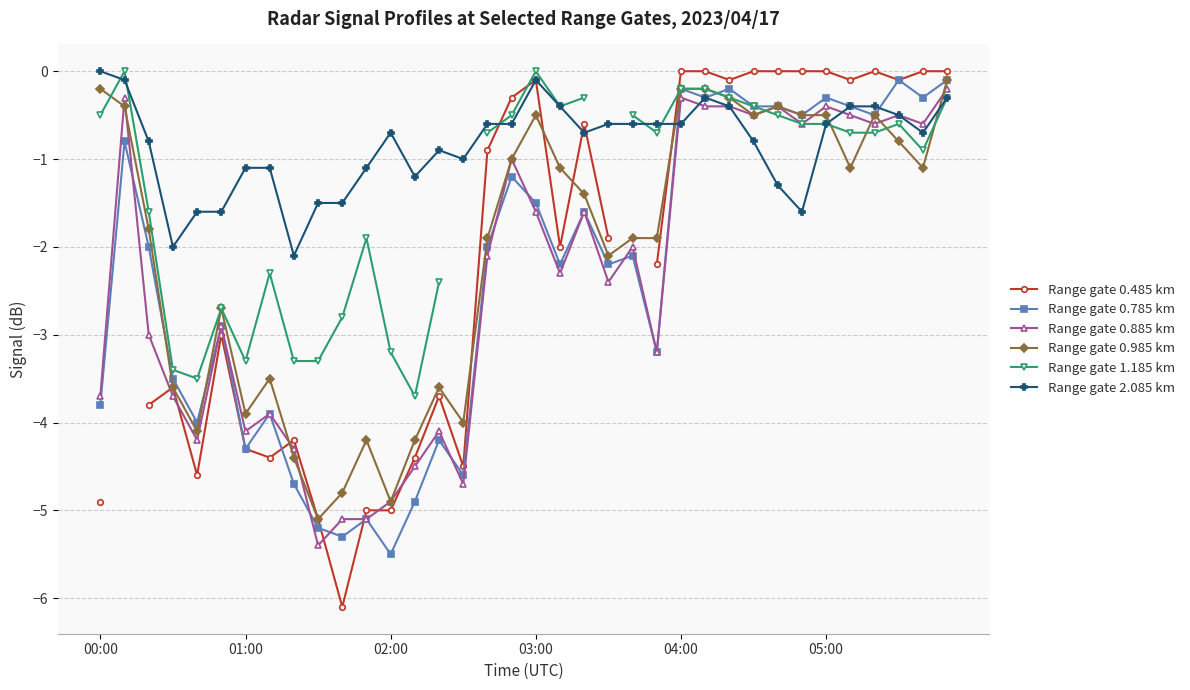

Does the chart have visible grid lines?

Yes